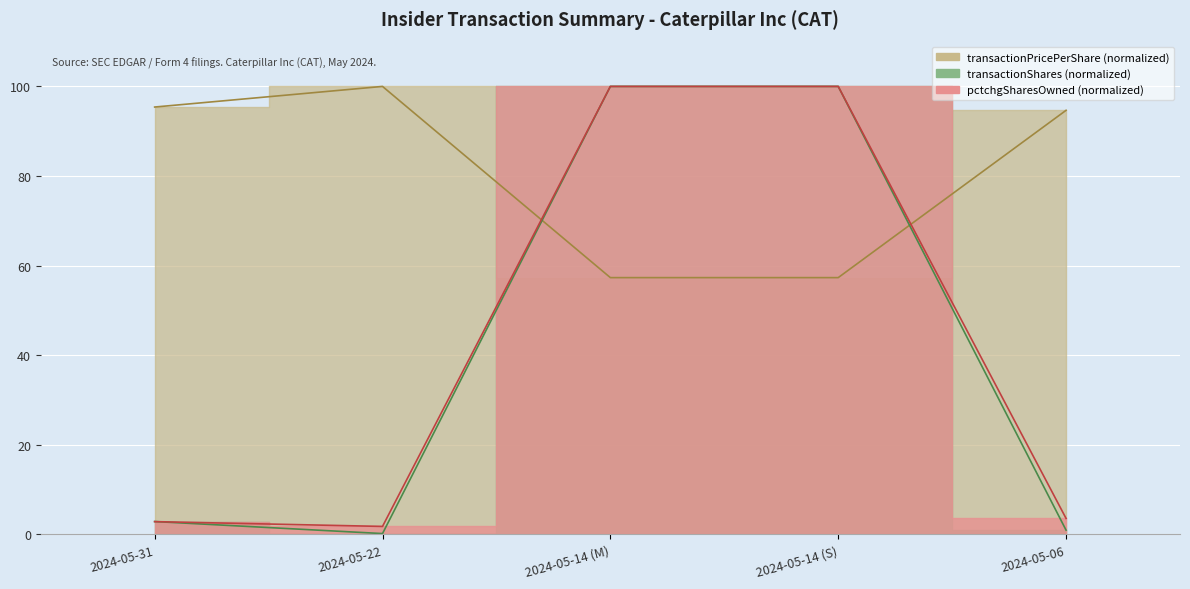

How many lines are shown in the chart?

3